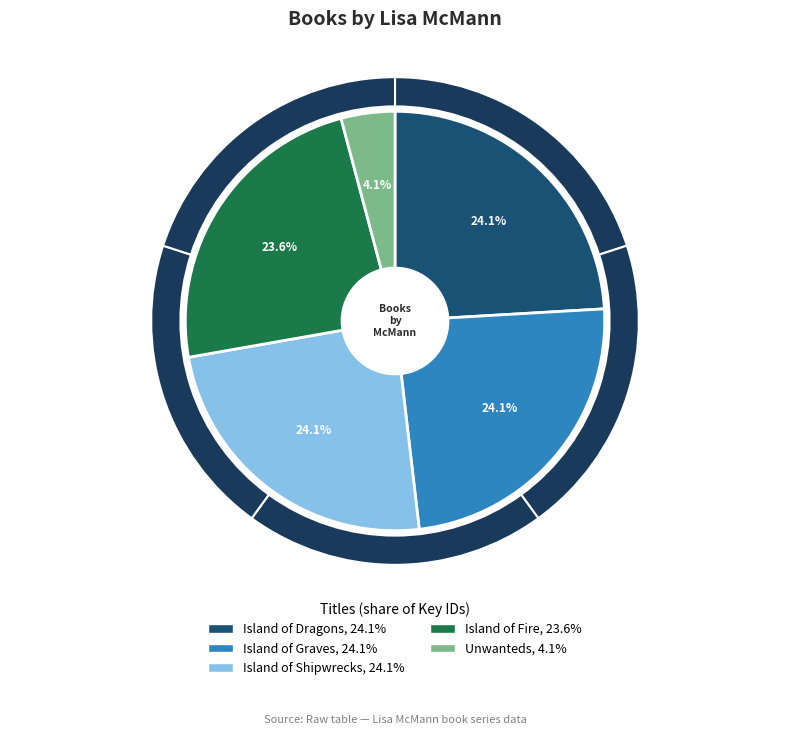

Is there any slice that represents more than half of the pie?

No